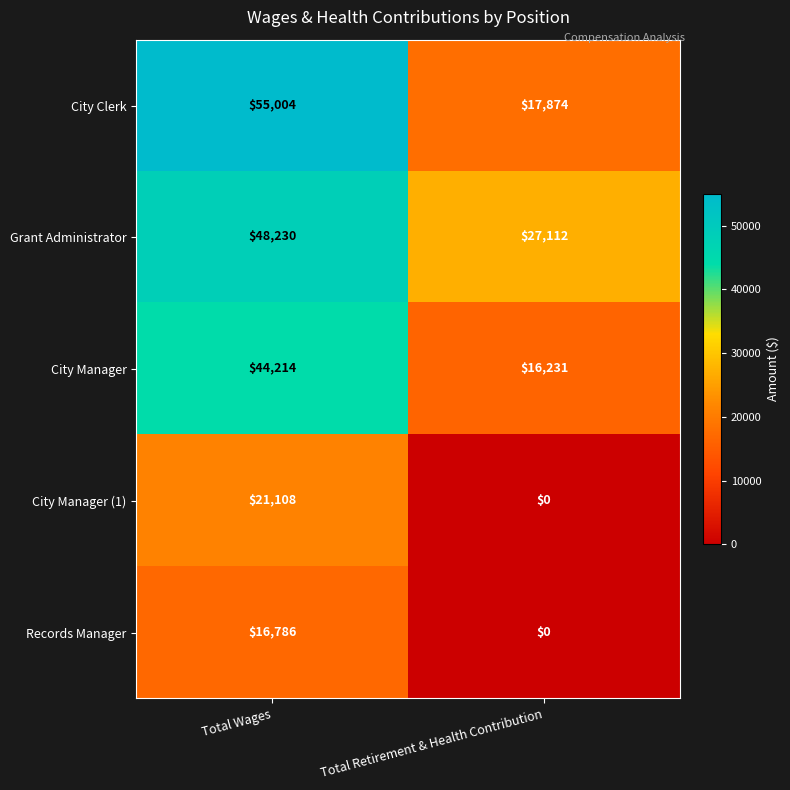

Reading left to right, what are all the values shown in this chart?

City Clerk: 55004	17874
Grant Administrator: 48230	27112
City Manager: 44214	16231
City Manager (1): 21108	0
Records Manager: 16786	0